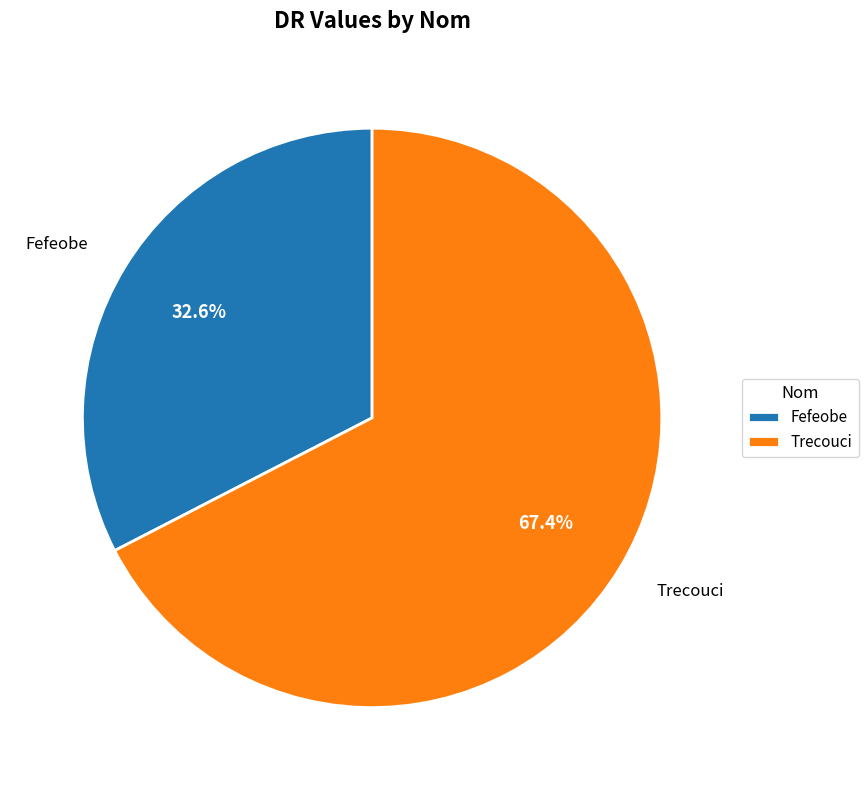

The Fefeobe slice represents 33% of the pie. True or false?

True